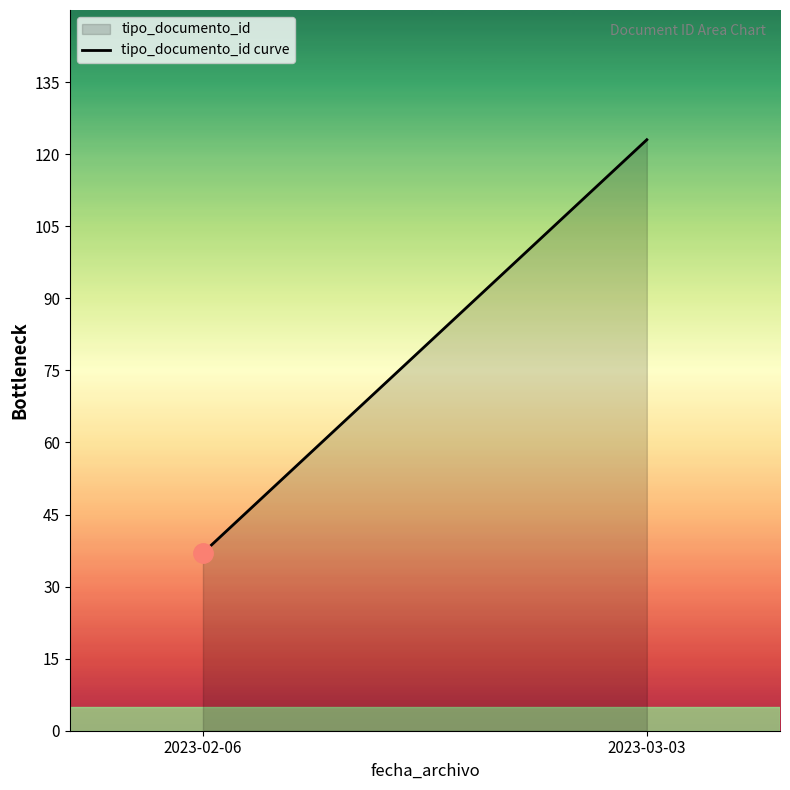

Reading right to left, extract all data points from this chart.

2023-03-03=123	2023-02-06=37